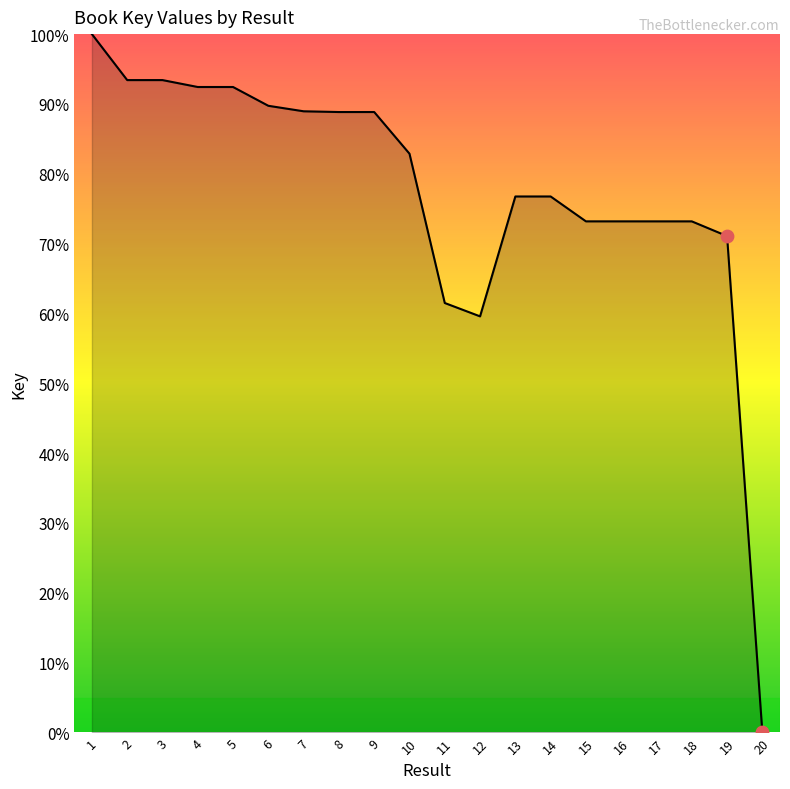

Between 18 and 4, which is larger?

4